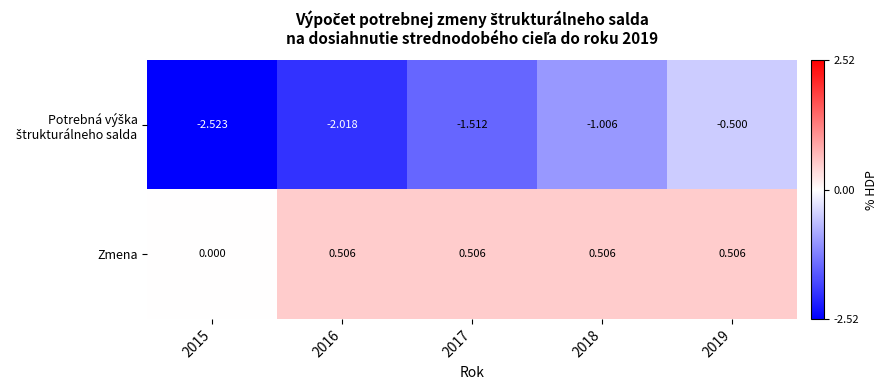

At how many categories does at least one series exceed -1?

5